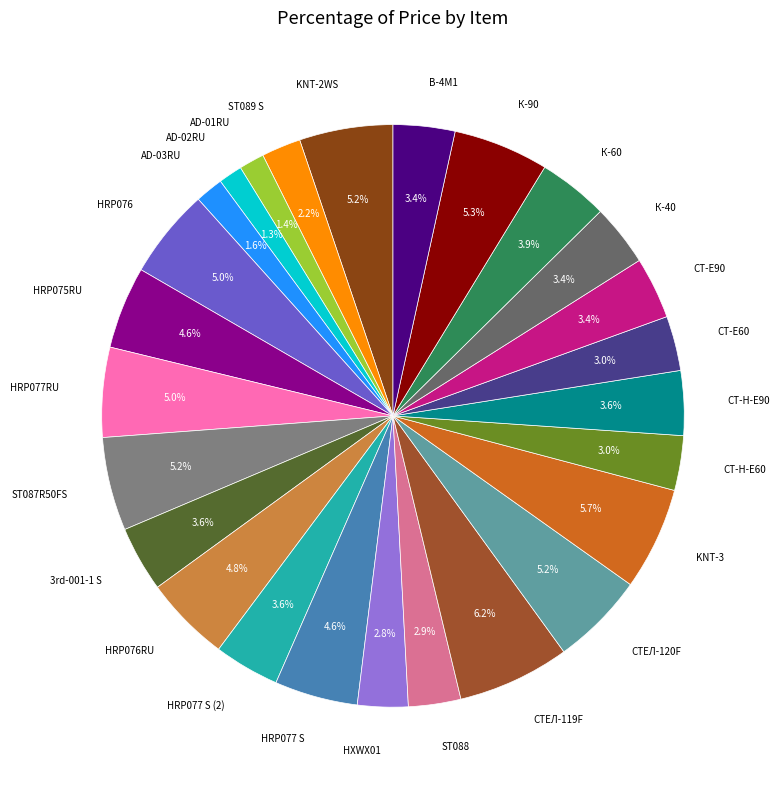

What portion of the pie excludes ST087R50FS?

94.8%